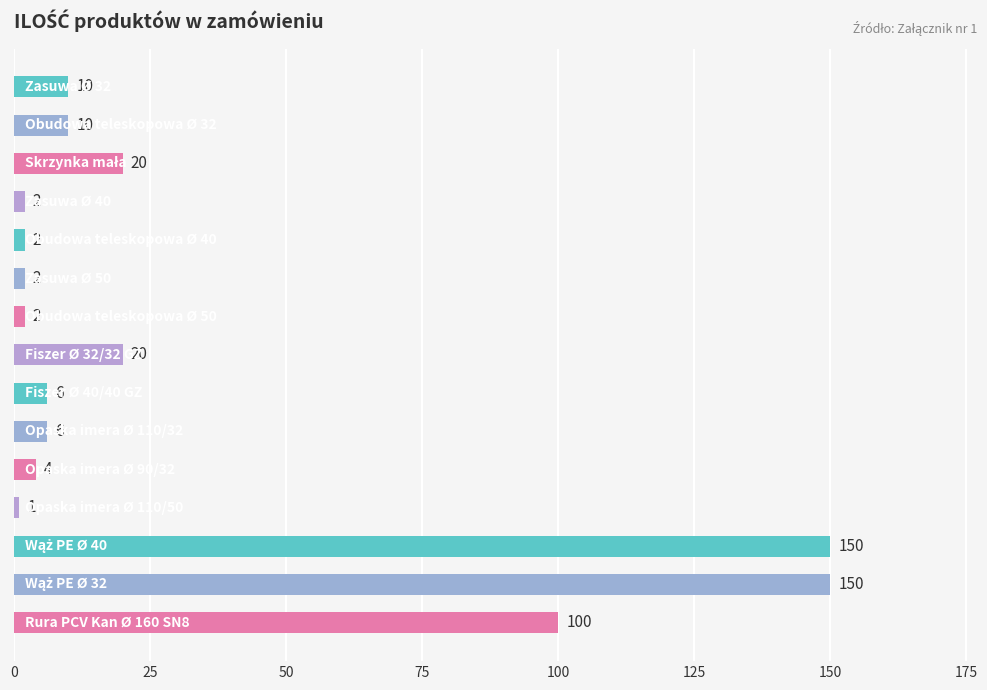

How many values are below 6?

6